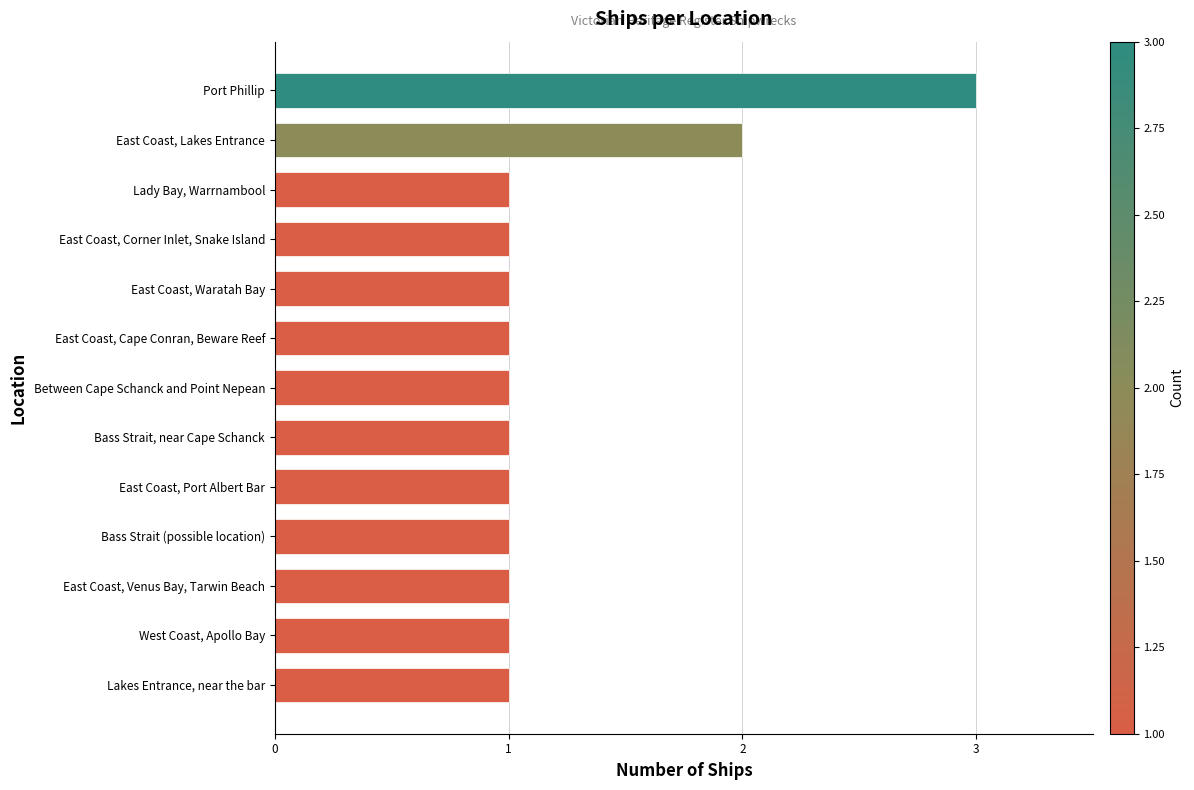

What is the change in value from East Coast, Waratah Bay to East Coast, Lakes Entrance?

+1